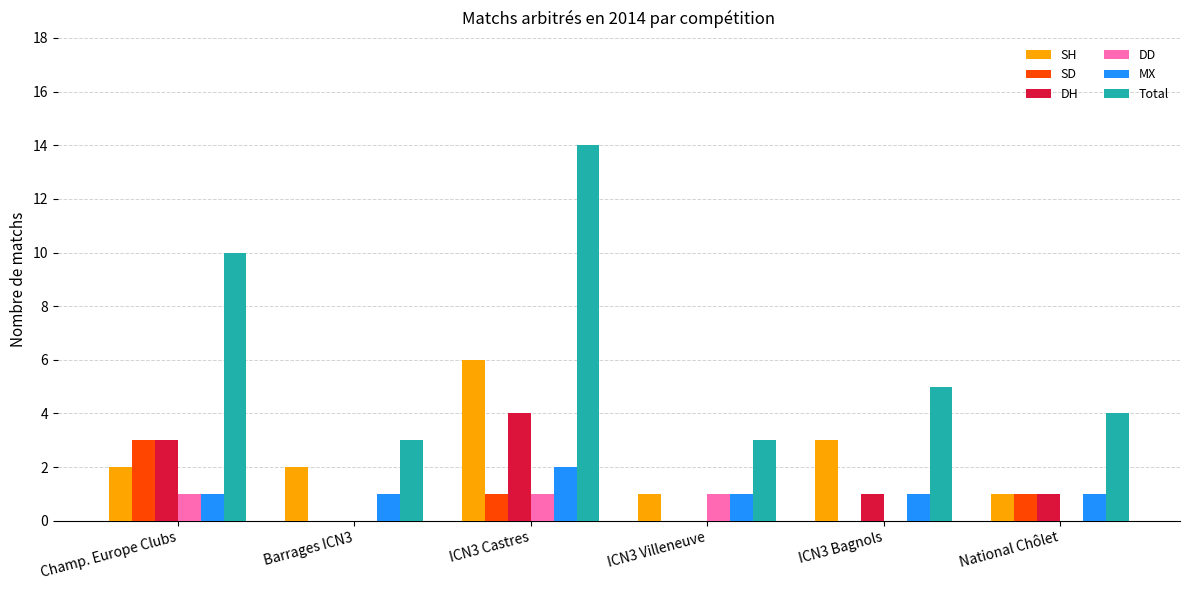

Reading left to right, list all the values displayed in this chart.

SH: 2	2	6	1	3	1
SD: 3	0	1	0	0	1
DH: 3	0	4	0	1	1
DD: 1	0	1	1	0	0
MX: 1	1	2	1	1	1
Total: 10	3	14	3	5	4